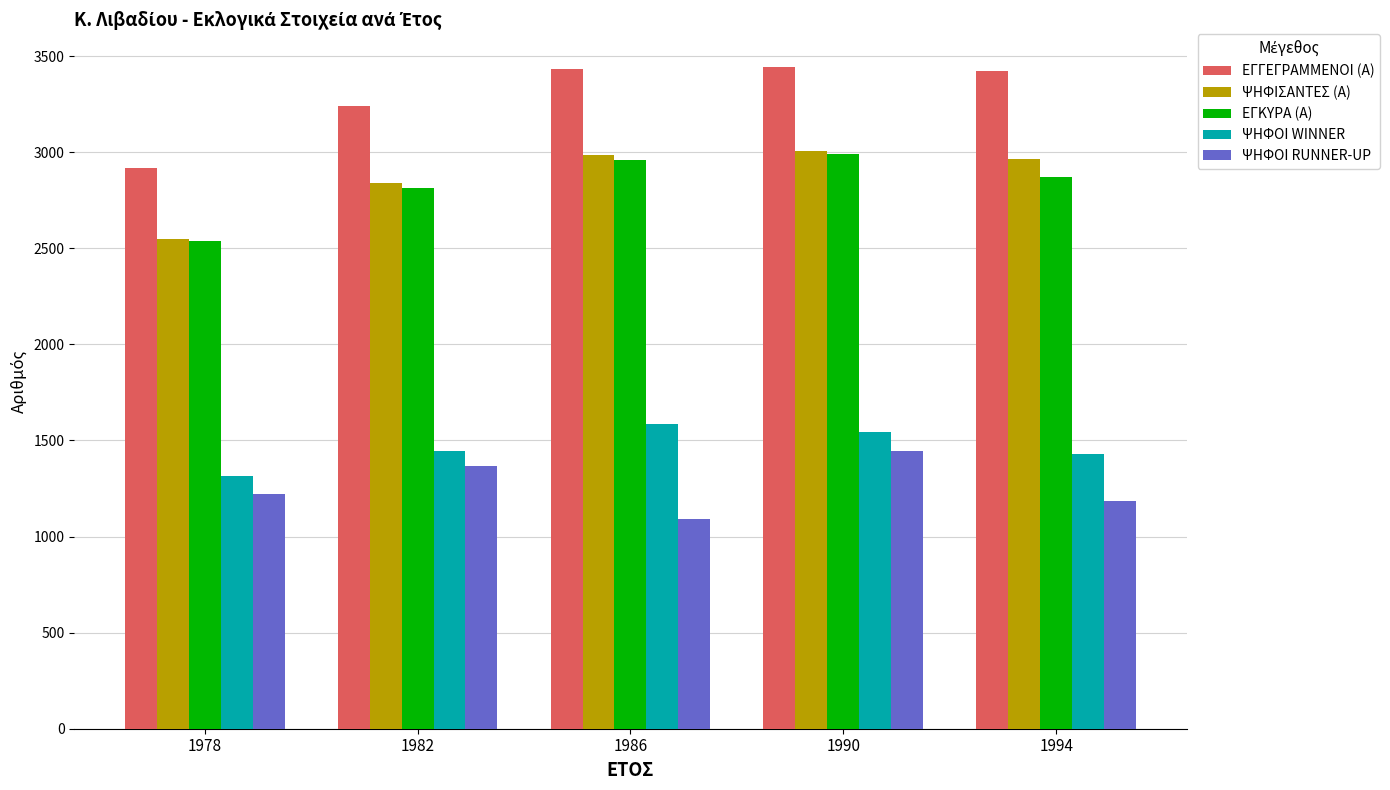

At which label does ΕΓΚΥΡΑ (Α) first exceed 2872?

1986